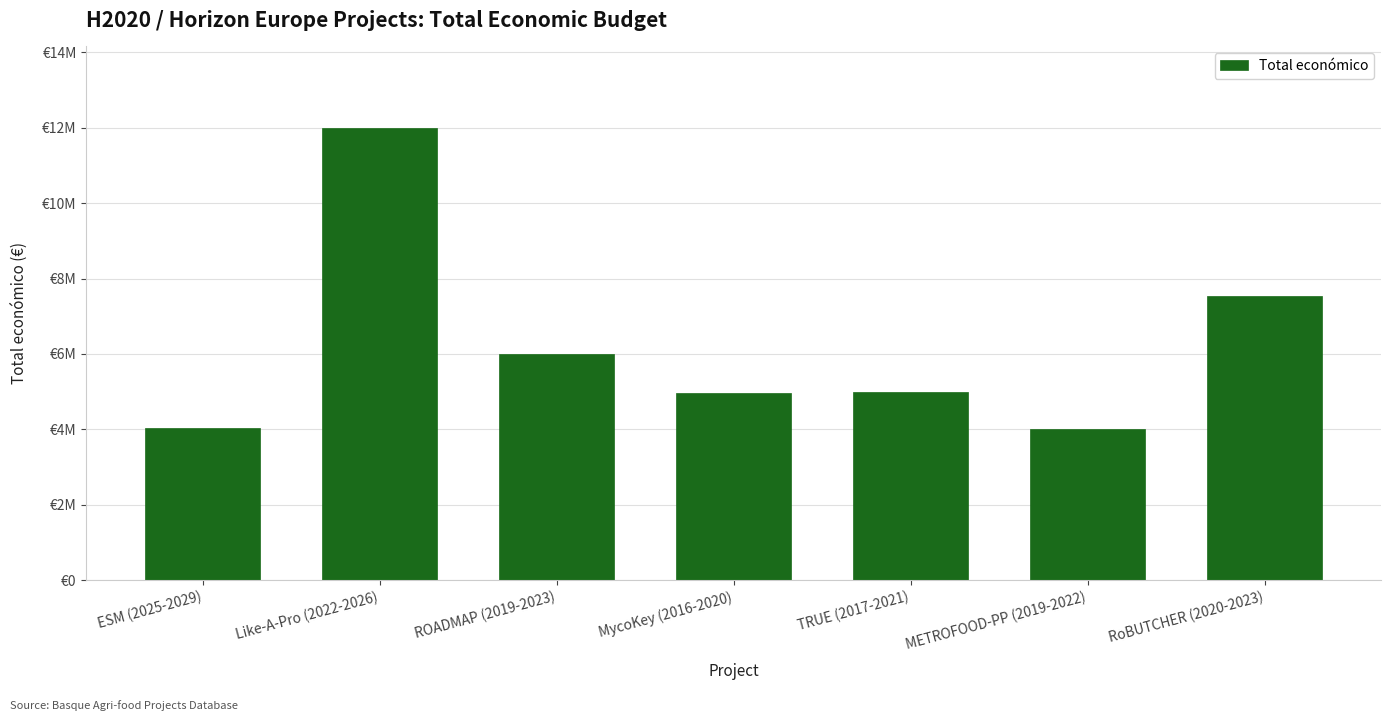

Reading left to right, transcribe all the data shown in this chart.

ESM (2025-2029)=4041810	Like-A-Pro (2022-2026)=11999659	ROADMAP (2019-2023)=5999753	MycoKey (2016-2020)=4953160	TRUE (2017-2021)=4999927	METROFOOD-PP (2019-2022)=3999890	RoBUTCHER (2020-2023)=7536303